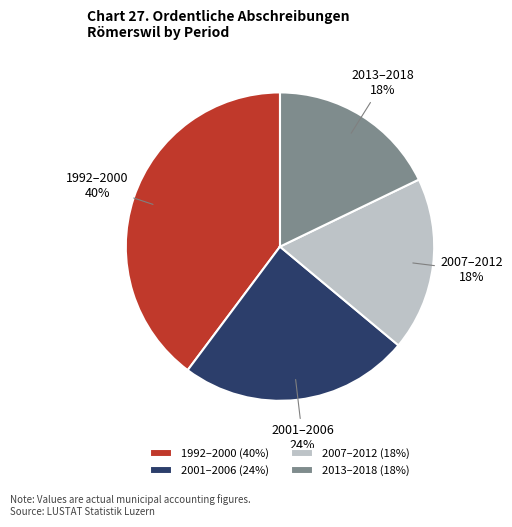

Combined, do 1992–2000 and 2007–2012 account for over 50%?

Yes